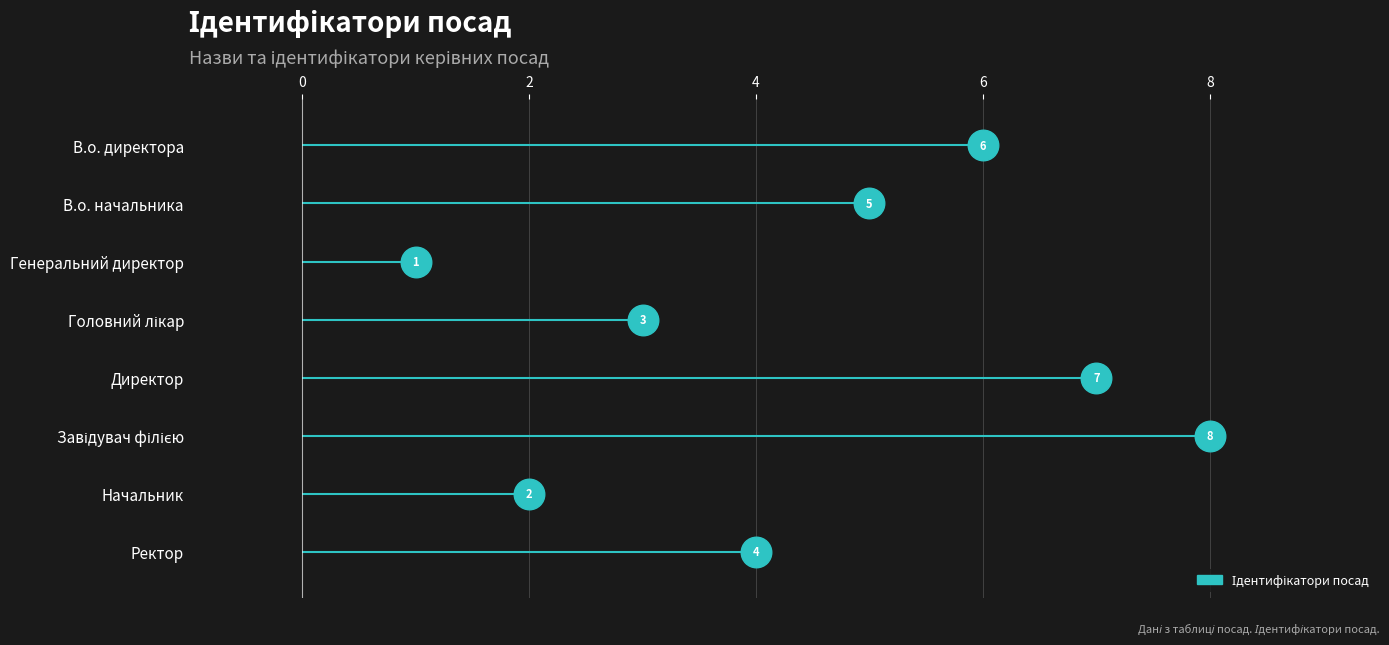

How many interior local valleys (lower than both neighbors) does the data have?

2